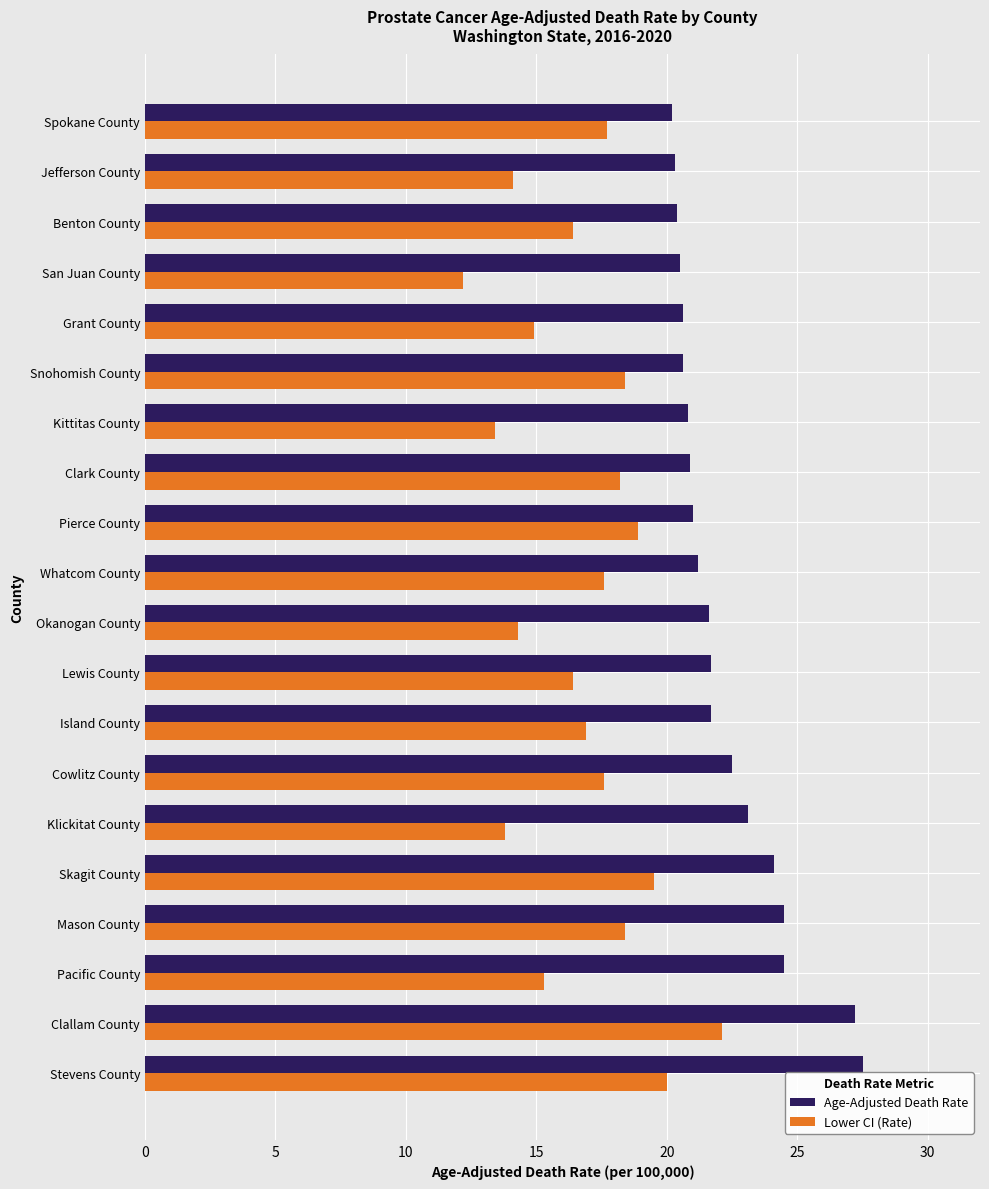

How many categories are shown in the chart?

20